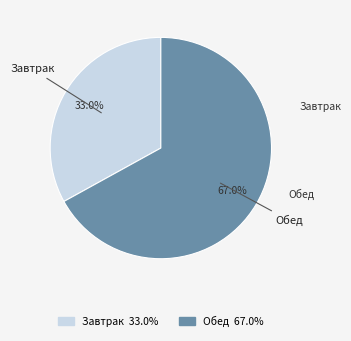

How many segments does this pie chart have?

2